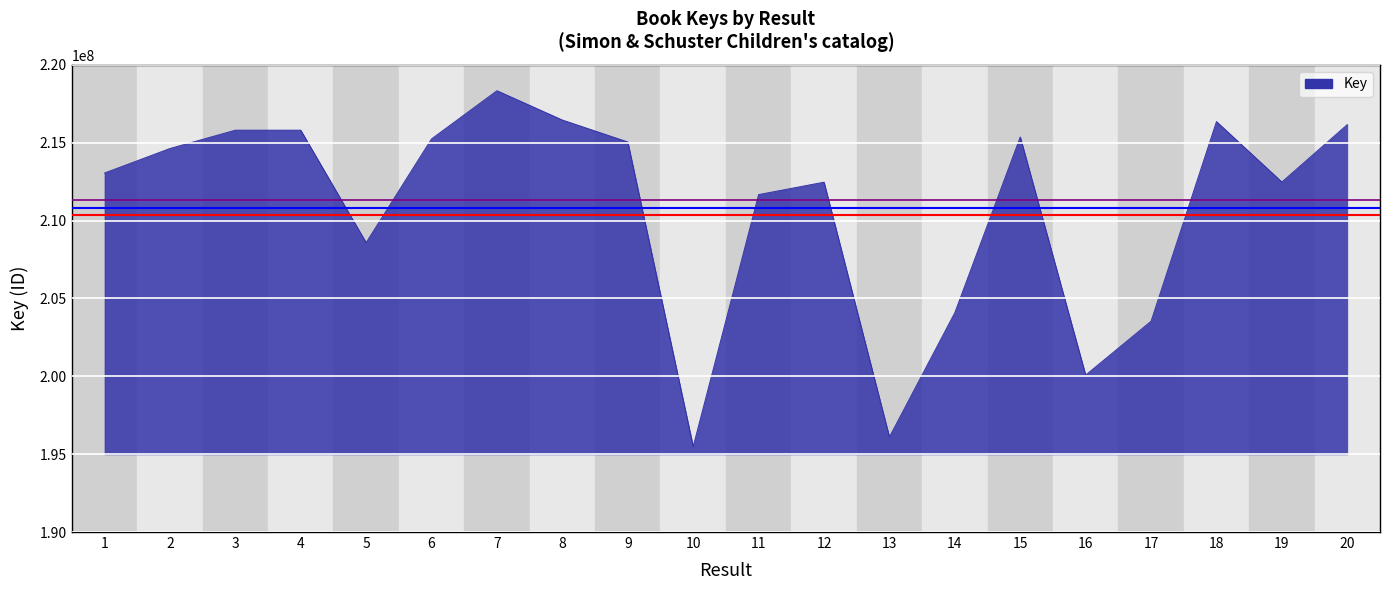

True or false: the data shows 215363745 at 15.

True